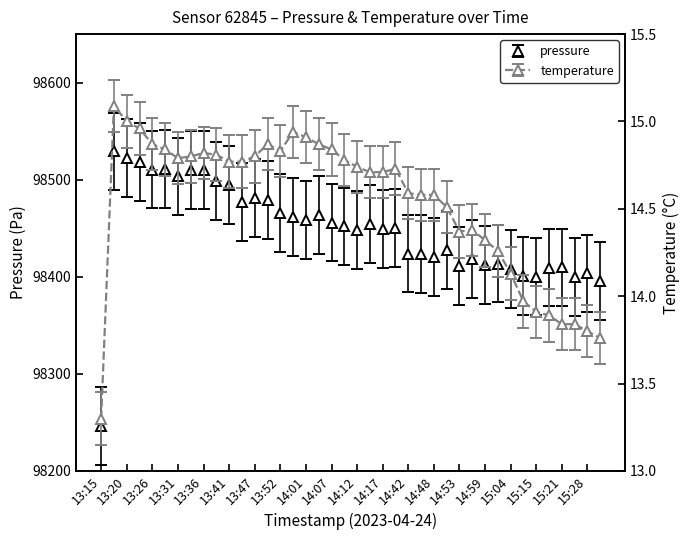

Reading left to right, what are all the values shown in this chart?

pressure: 98246.6	98529.2	98522.3	98518.1	98510.4	98511.1	98503.5	98510.2	98509.9	98498.8	98494.6	98477.2	98480.9	98479.3	98465.5	98461.4	98458.7	98463.8	98455.8	98452.0	98448.5	98454.3	98449.2	98450.4	98424.0	98423.2	98420.6	98427.4	98411.4	98418.1	98412.4	98413.7	98407.7	98400.9	98400.3	98409.5	98409.7	98400.1	98403.6	98395.7
temperature: 13.3	15.1	15.0	15.0	14.9	14.8	14.8	14.8	14.8	14.8	14.8	14.8	14.8	14.9	14.8	14.9	14.9	14.9	14.8	14.8	14.7	14.7	14.7	14.7	14.6	14.6	14.6	14.5	14.4	14.4	14.3	14.3	14.1	14.0	13.9	13.9	13.8	13.8	13.8	13.8